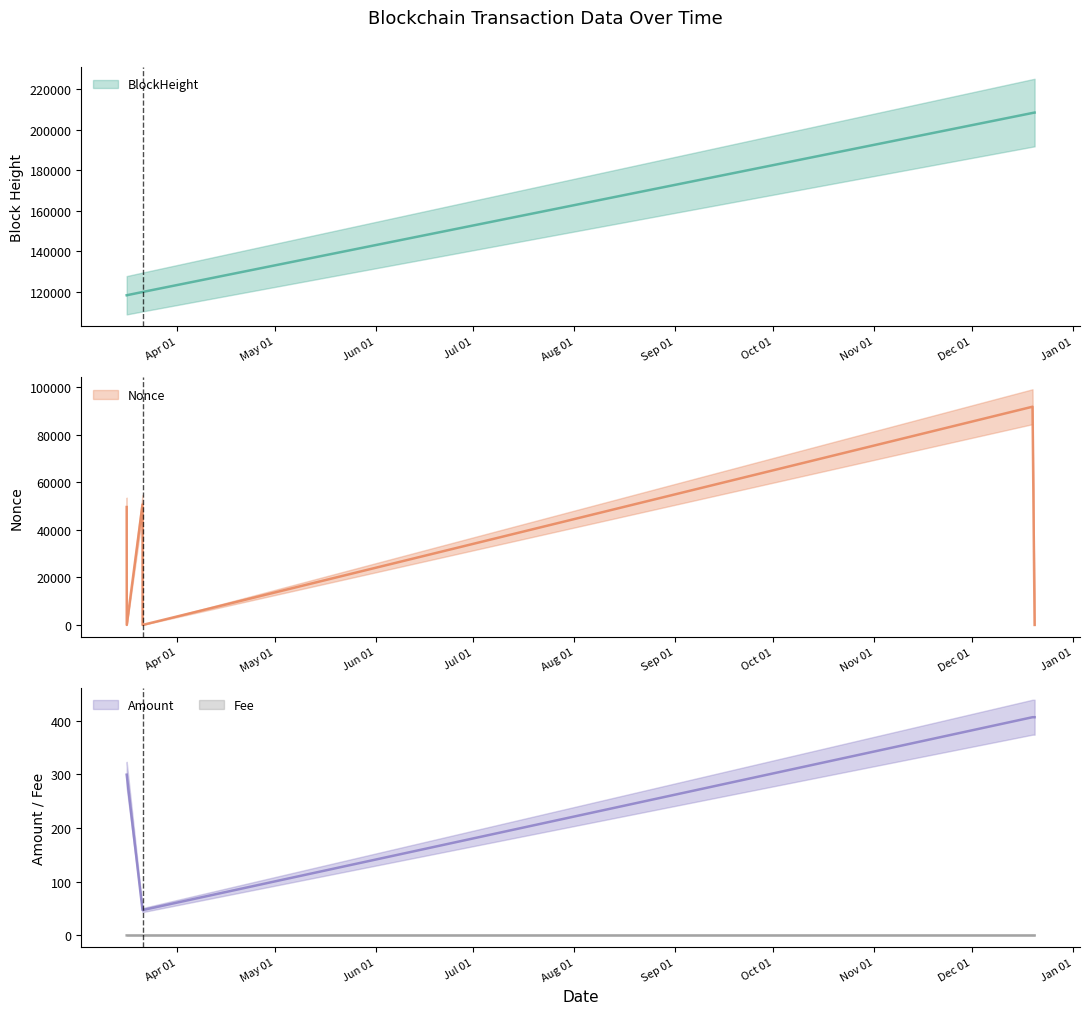

At how many categories does at least one series exceed 52842?

6